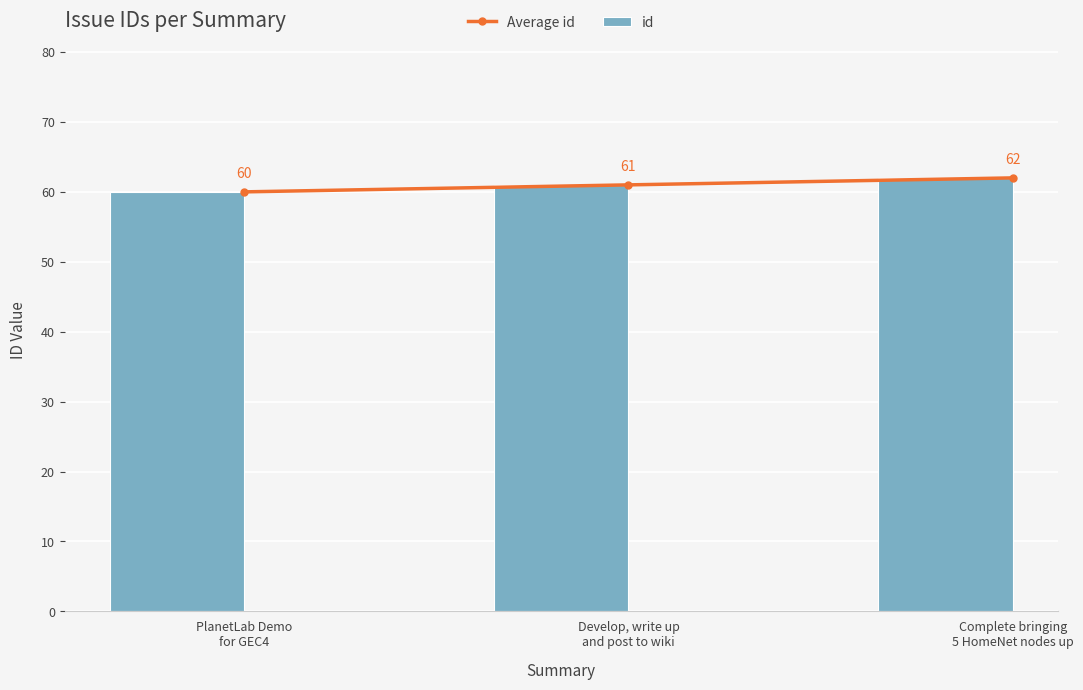

How many Average id values are between 60 and 62?

3